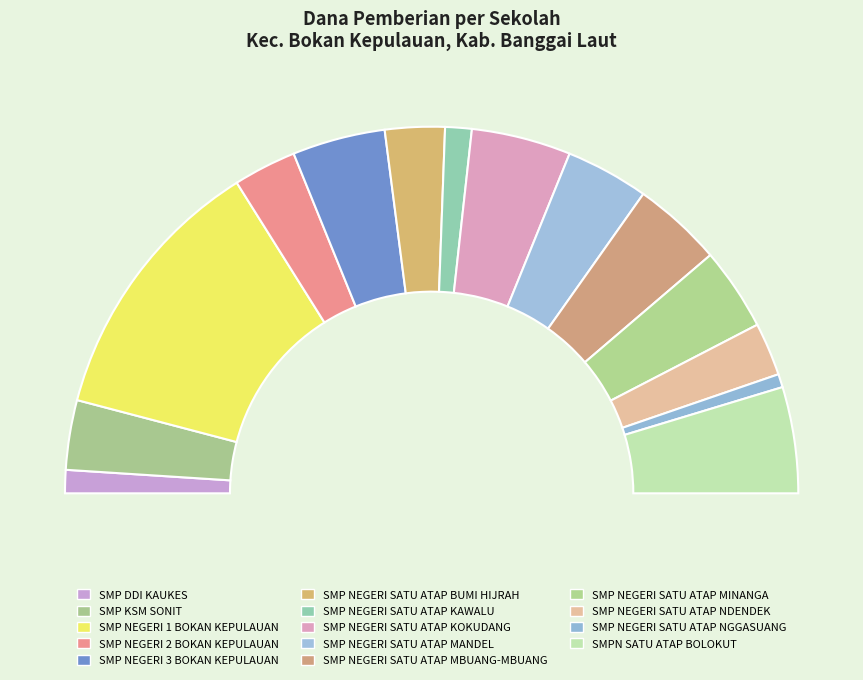

To the nearest percent, what is the difference between the SMP DDI KAUKES and SMP NEGERI SATU ATAP MBUANG-MBUANG slice percentages?

6%